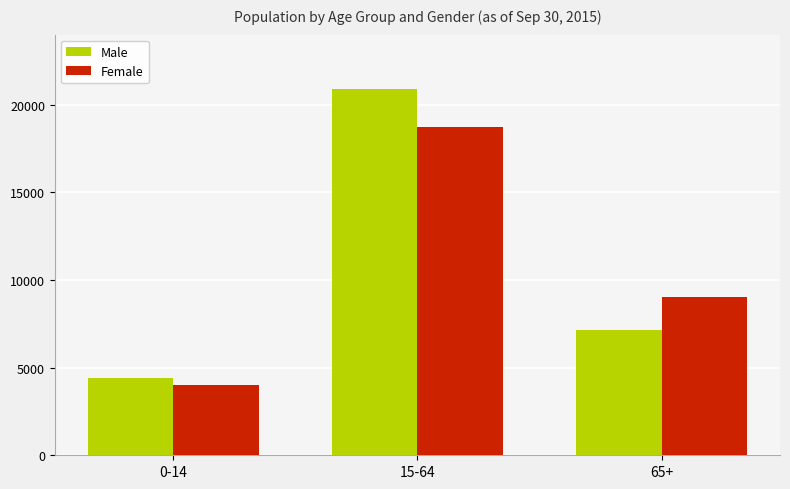

How many categories are shown in the chart?

3